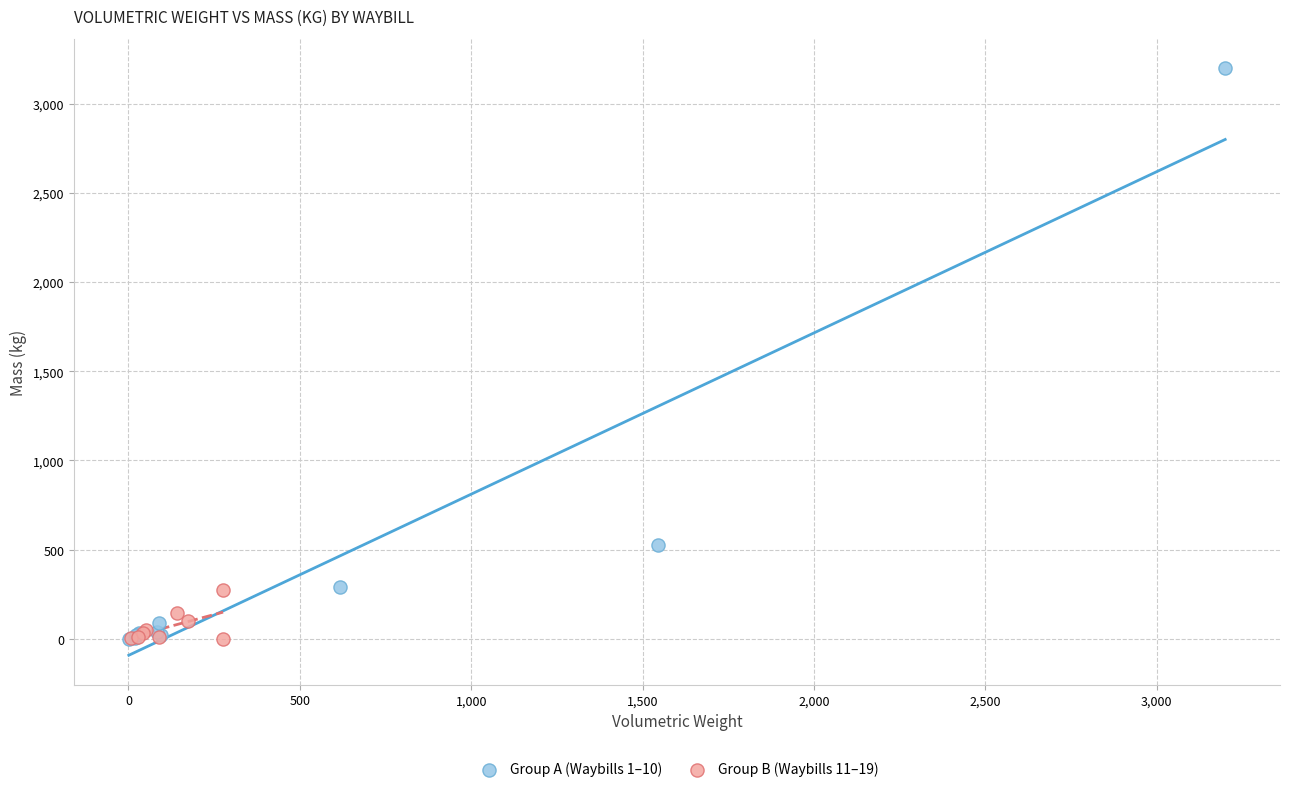

Which series has the largest Y range (max minus min)?

Group A (Waybills 1–10)